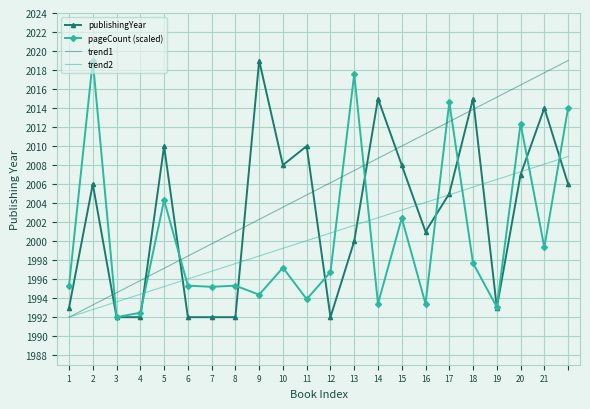

How many intersections are there between pageCount (scaled) and trend1?

7